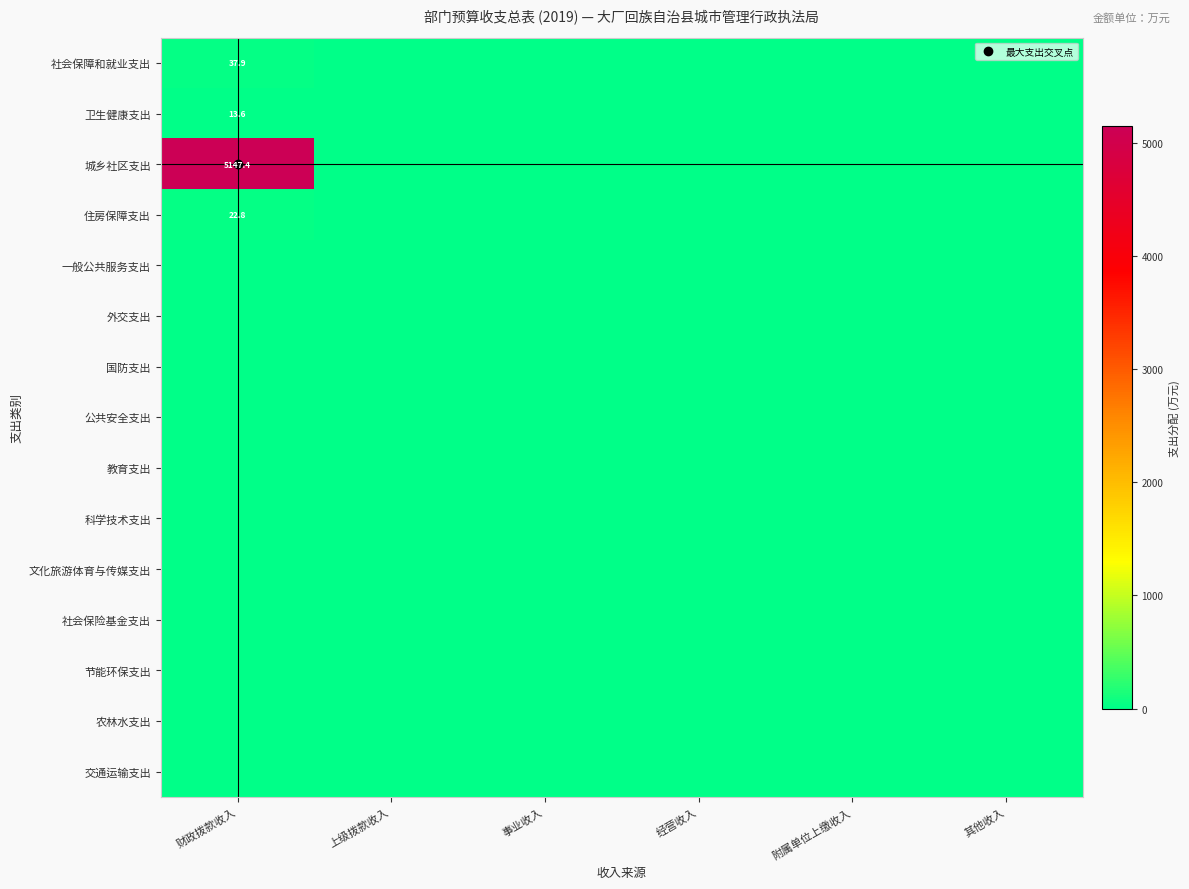

True or false: 节能环保支出 has a value of 0.0 at 事业收入.

True